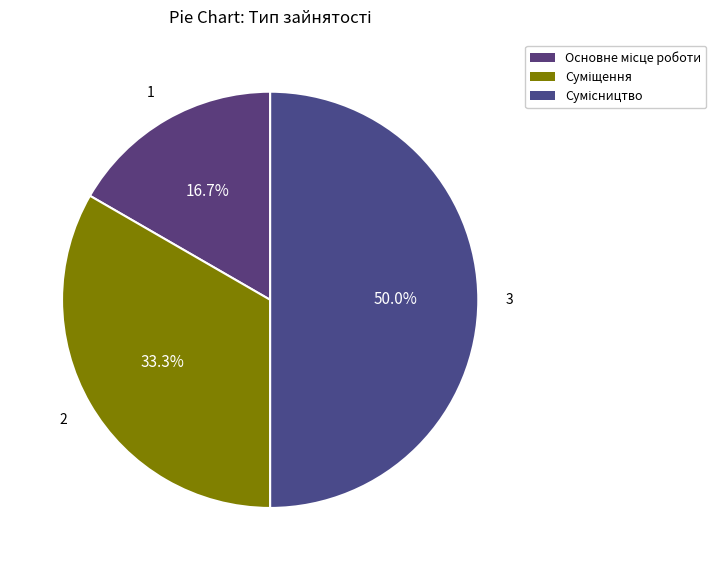

The Сумісництво slice represents 50% of the pie. True or false?

True